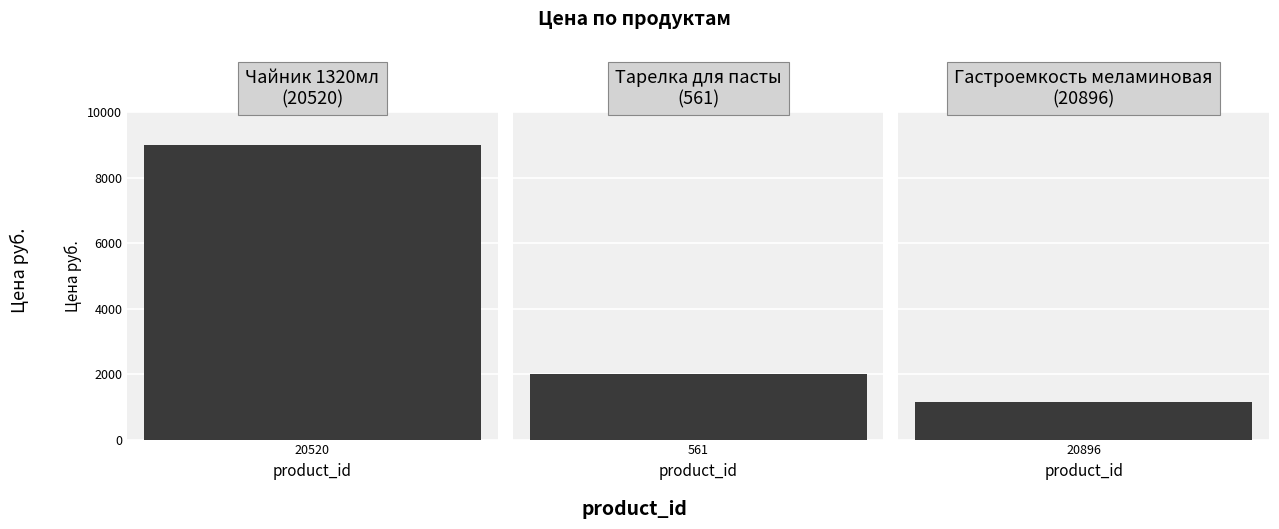

At which category does the chart reach its peak across all series?

20520